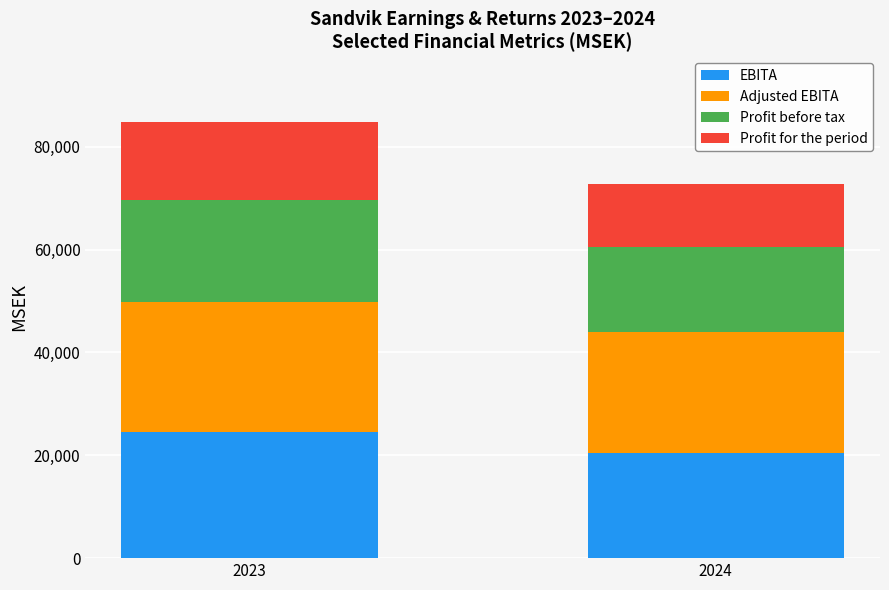

What is the difference between the maximum and minimum values in the EBITA series?

4037